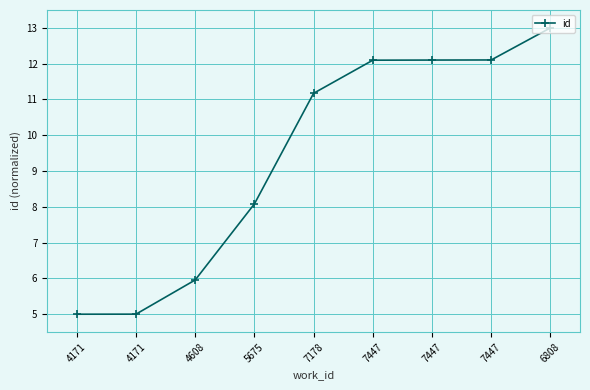

List the labels in order of value, smallest first.

4171, 4171, 4608, 5675, 7178, 7447, 7447, 7447, 6808